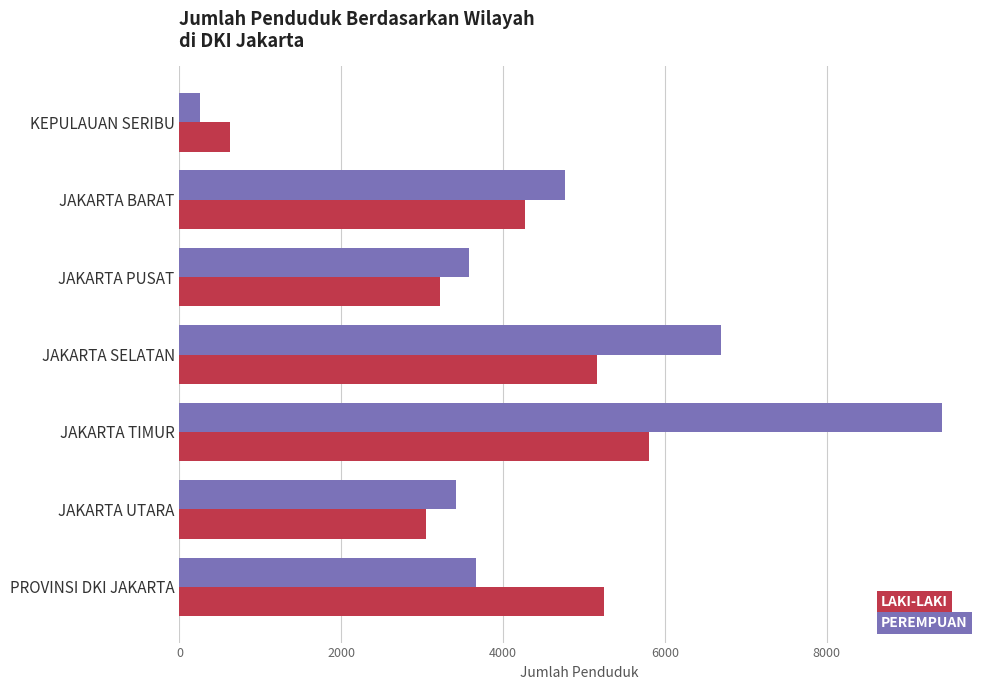

Which series has the largest range (max minus min)?

PEREMPUAN